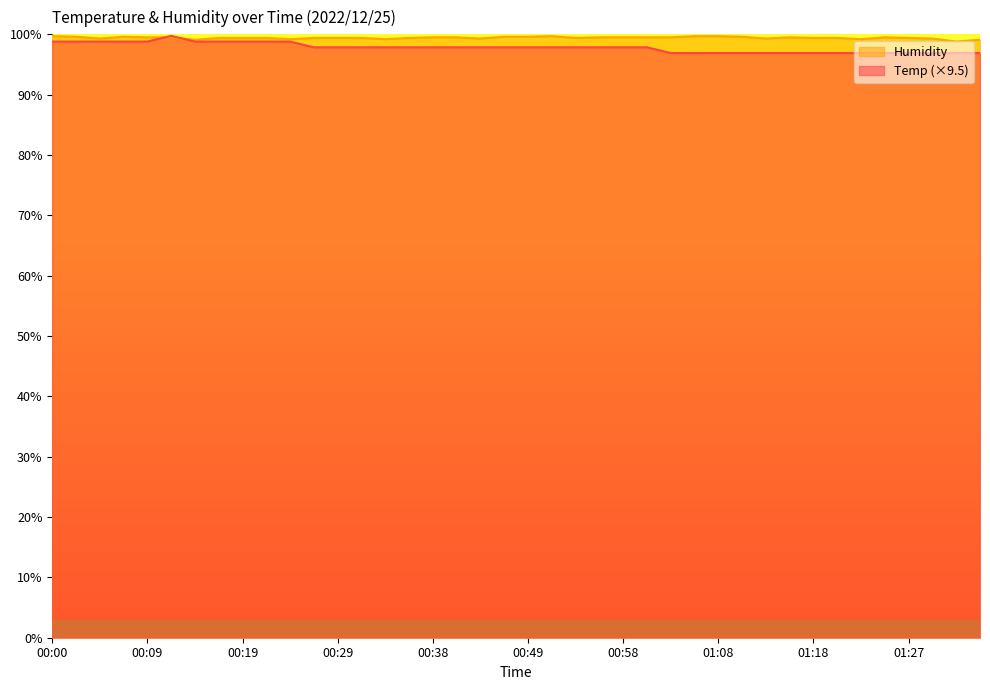

At which category is the sum across all series the highest?

00:12